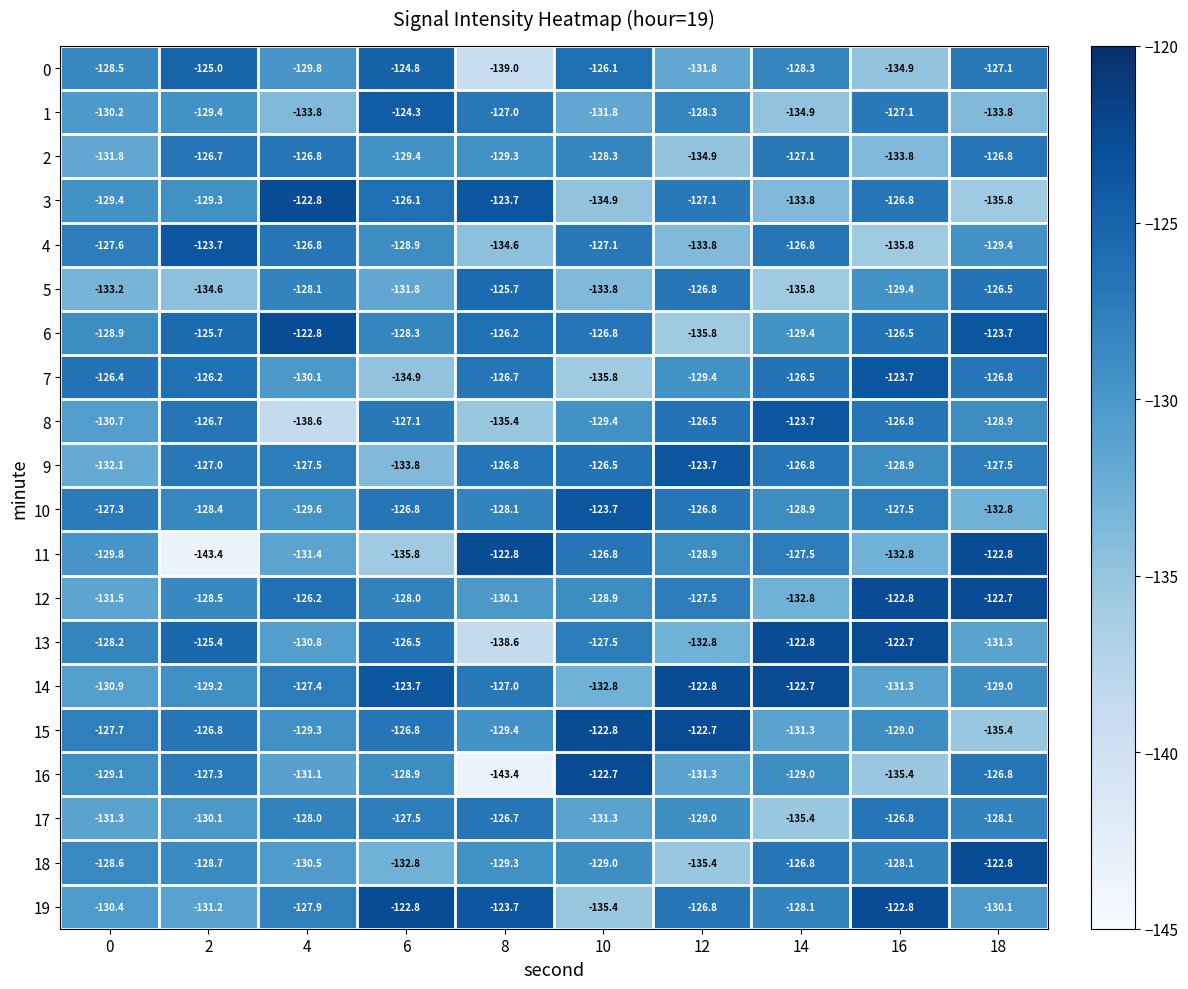

Where does the 3 series first go above -127?

4